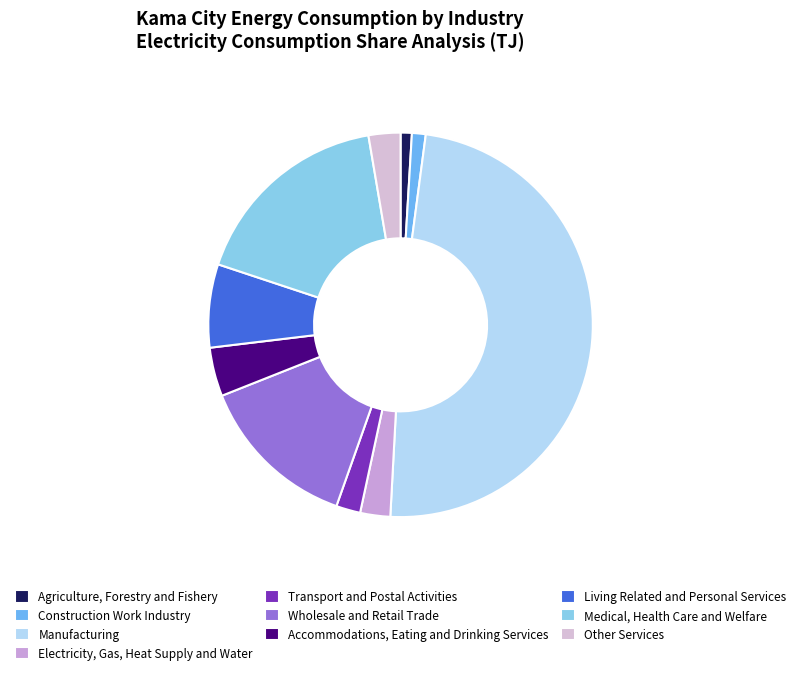

Is Agriculture, Forestry and Fishery the majority of the pie?

No